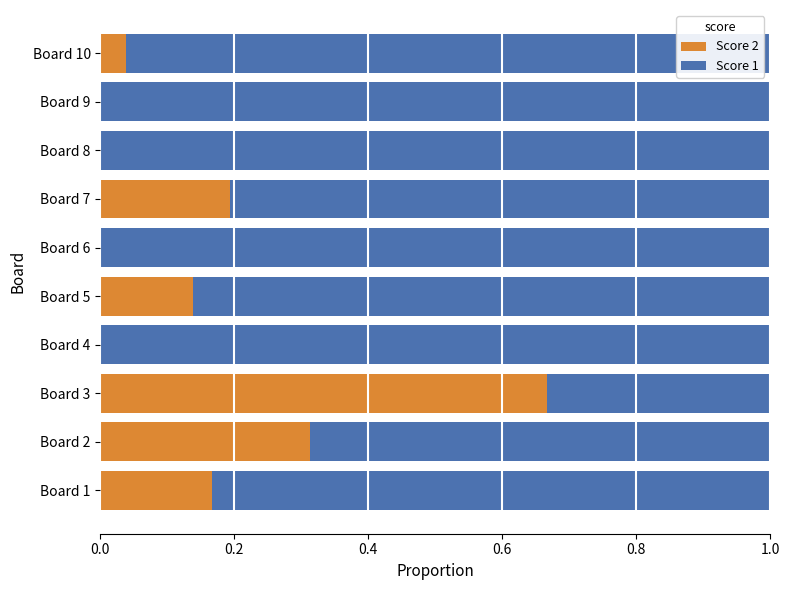

Which category has the highest value in the Score 2 series?

Board 3